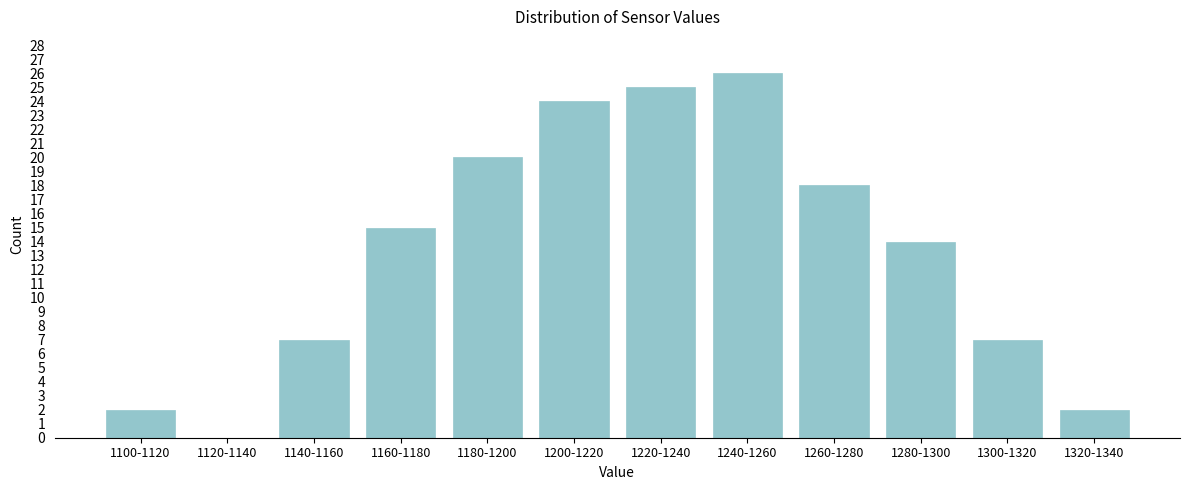

Reading left to right, list all the values displayed in this chart.

1100-1120=2	1120-1140=0	1140-1160=7	1160-1180=15	1180-1200=20	1200-1220=24	1220-1240=25	1240-1260=26	1260-1280=18	1280-1300=14	1300-1320=7	1320-1340=2